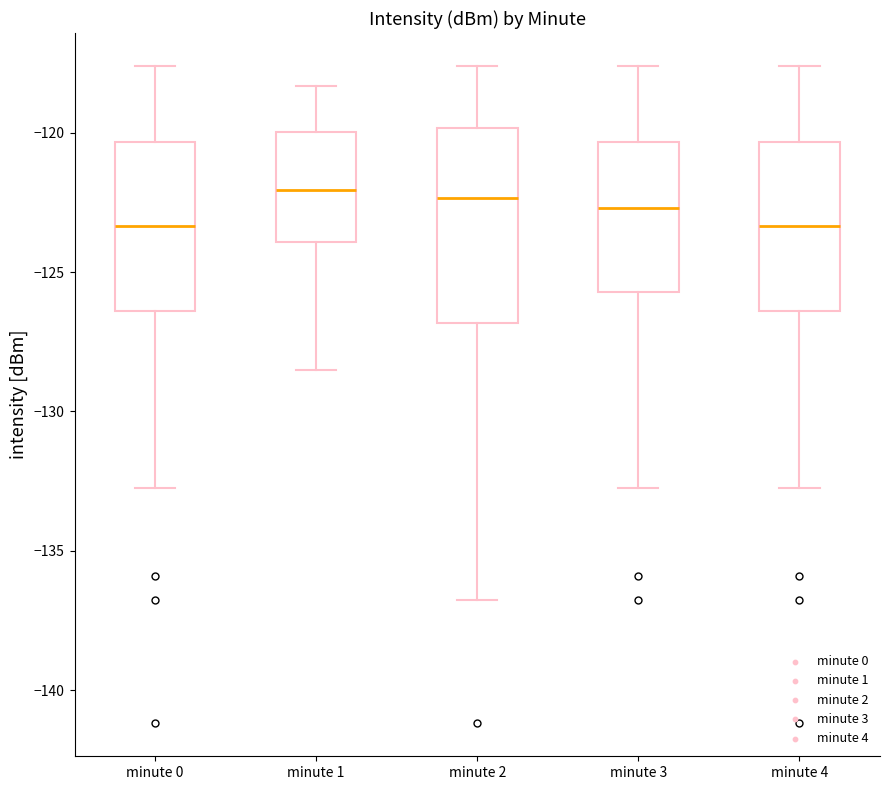

Reading left to right, read every box against the y-axis: the position of its median line, the range the box covers, and the ends of its whiskers. The values are not printed on the chart, so give them approximately, as read against the axis.

minute 0: median -123.5, box -126.5 to -120.5, whiskers -133.0 to -117.5
minute 1: median -122.0, box -124.0 to -120.0, whiskers -128.5 to -118.5
minute 2: median -122.5, box -127.0 to -120.0, whiskers -136.5 to -117.5
minute 3: median -122.5, box -125.5 to -120.5, whiskers -133.0 to -117.5
minute 4: median -123.5, box -126.5 to -120.5, whiskers -133.0 to -117.5